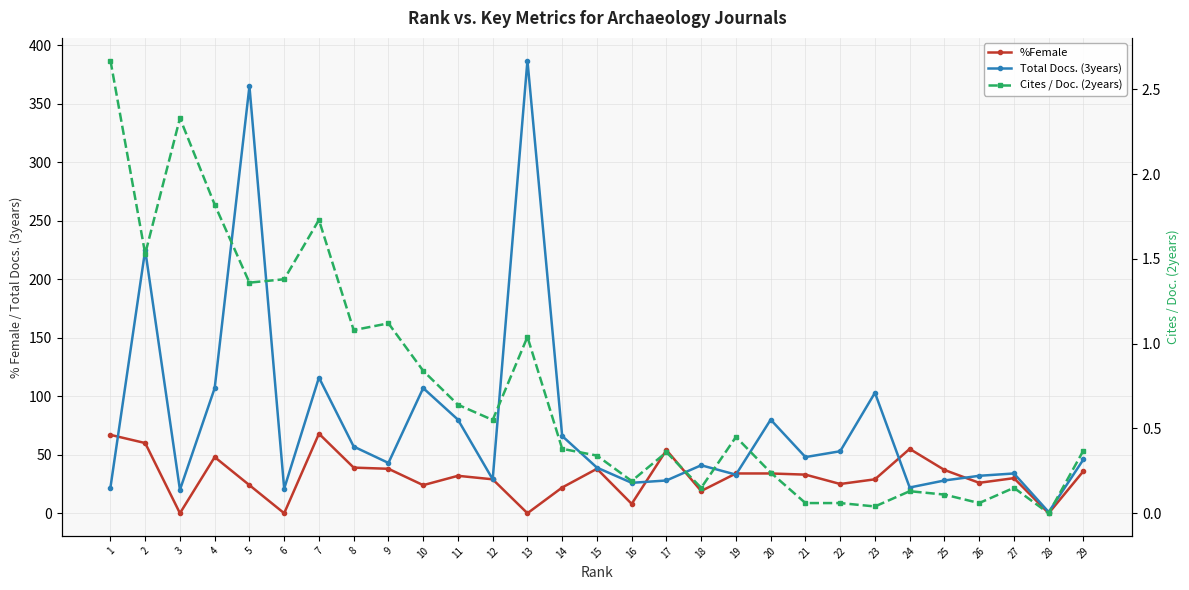

At which label is Total Docs. (3years) closest to 194?

2